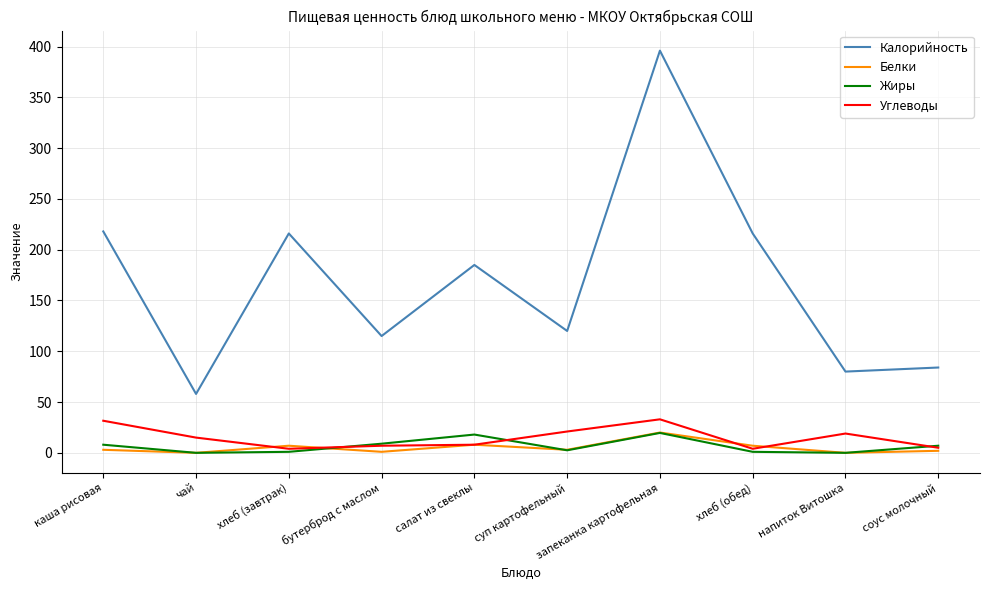

Is it true that Углеводы equals 33.0 at запеканка картофельная?

True